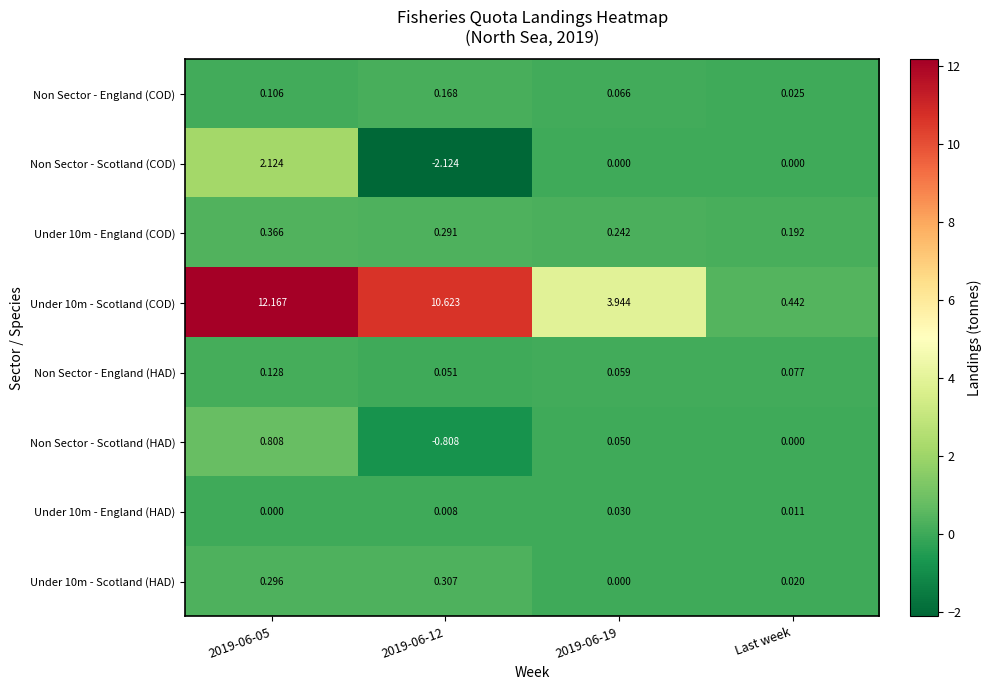

Which category has the lowest value in the Non Sector - England (COD) series?

Last week